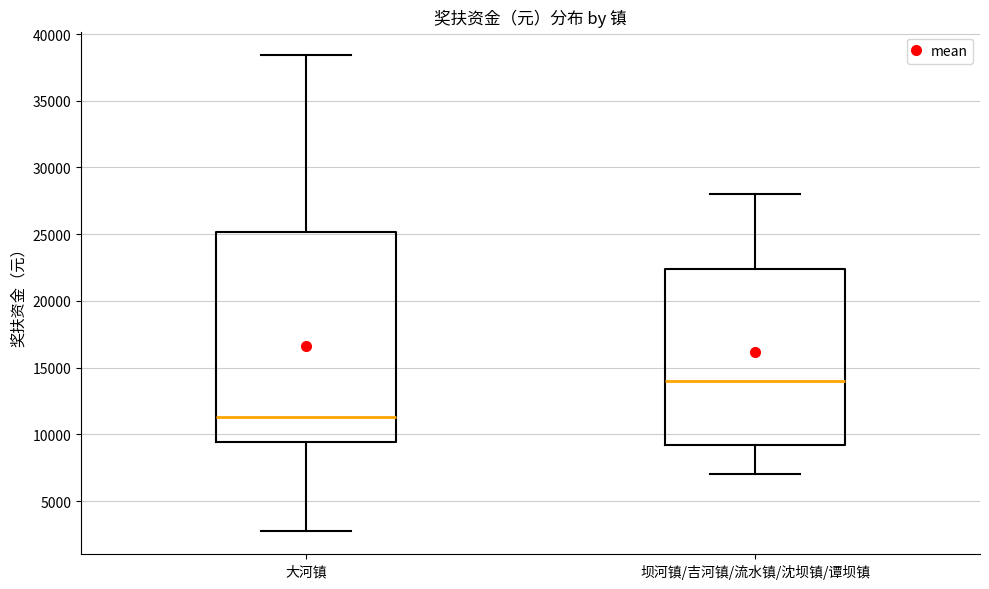

Which box's median line is the lowest?

大河镇